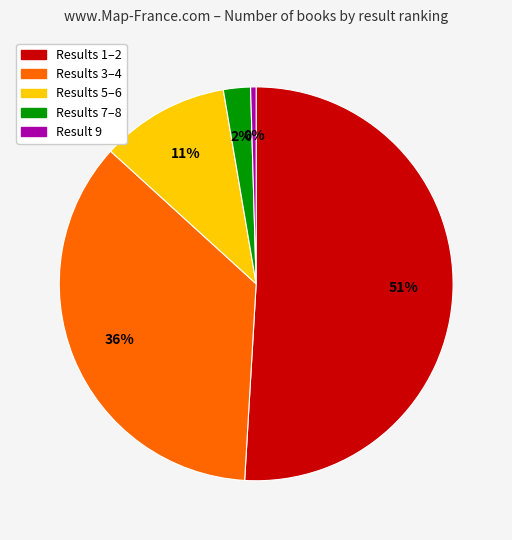

Does any single category account for the majority?

Yes